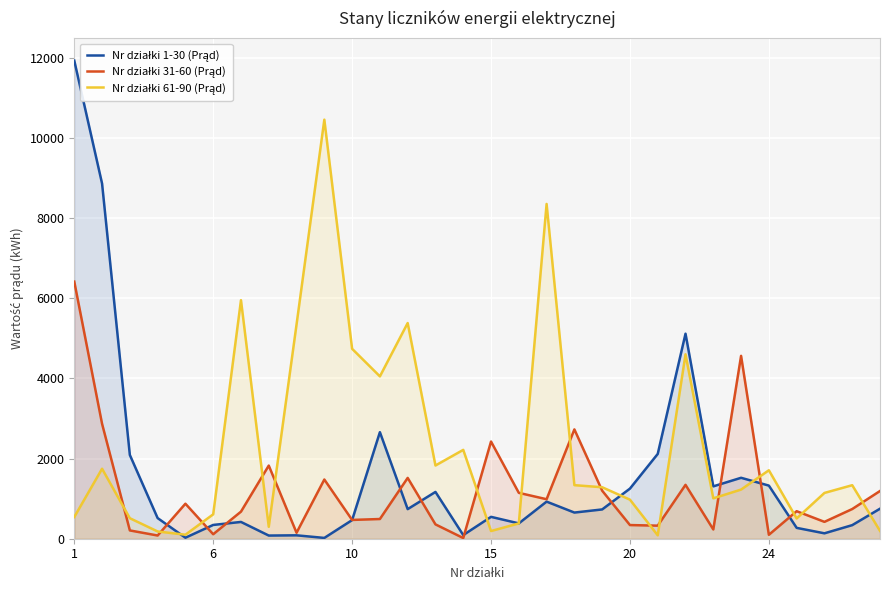

The Nr działki 31-60 (Prąd) series shows 986 at 17. True or false?

True